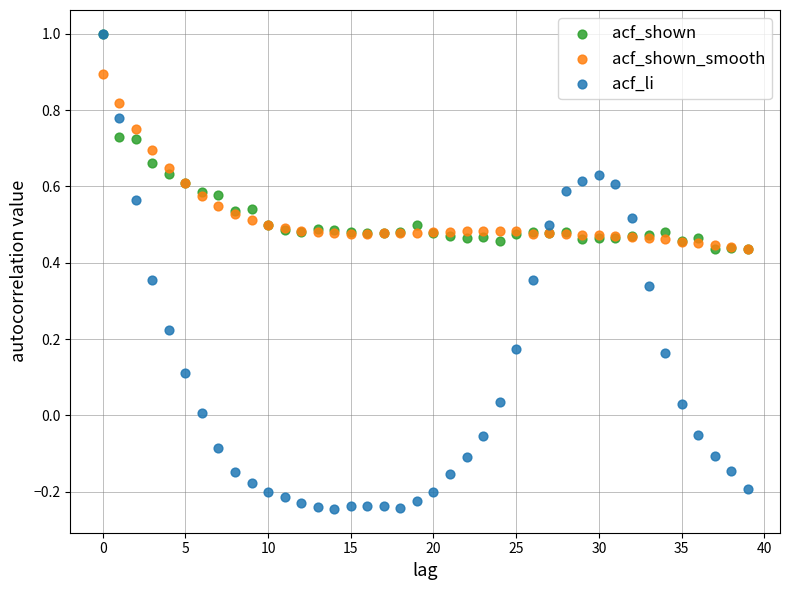

What are all the series names shown in the legend?

acf_shown, acf_shown_smooth, acf_li